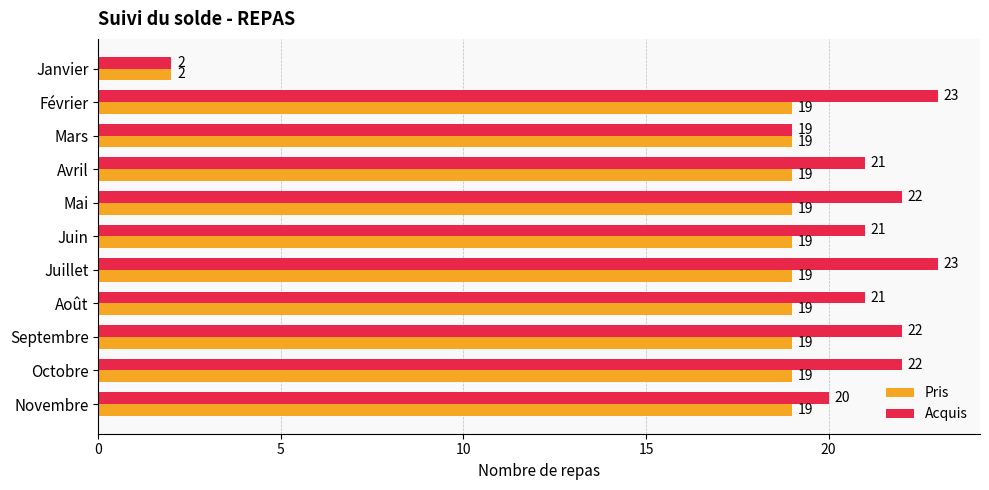

True or false: Acquis has a value of 6 at Octobre.

False